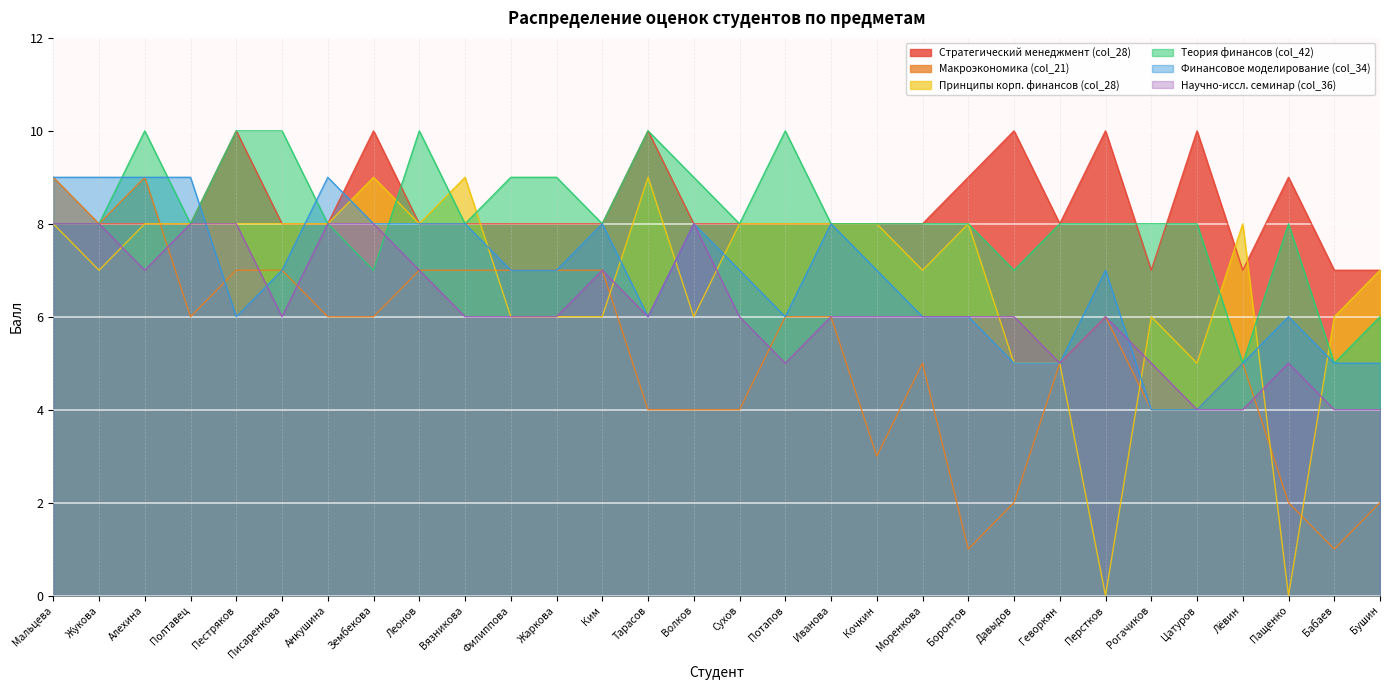

The value of Теория финансов (col_42) at Ким is 5. True or false?

False